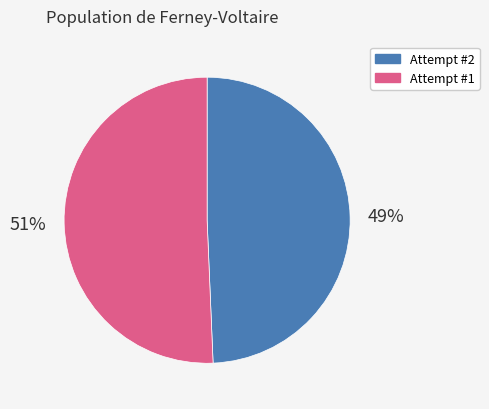

Which slice is the smallest?

Attempt #2